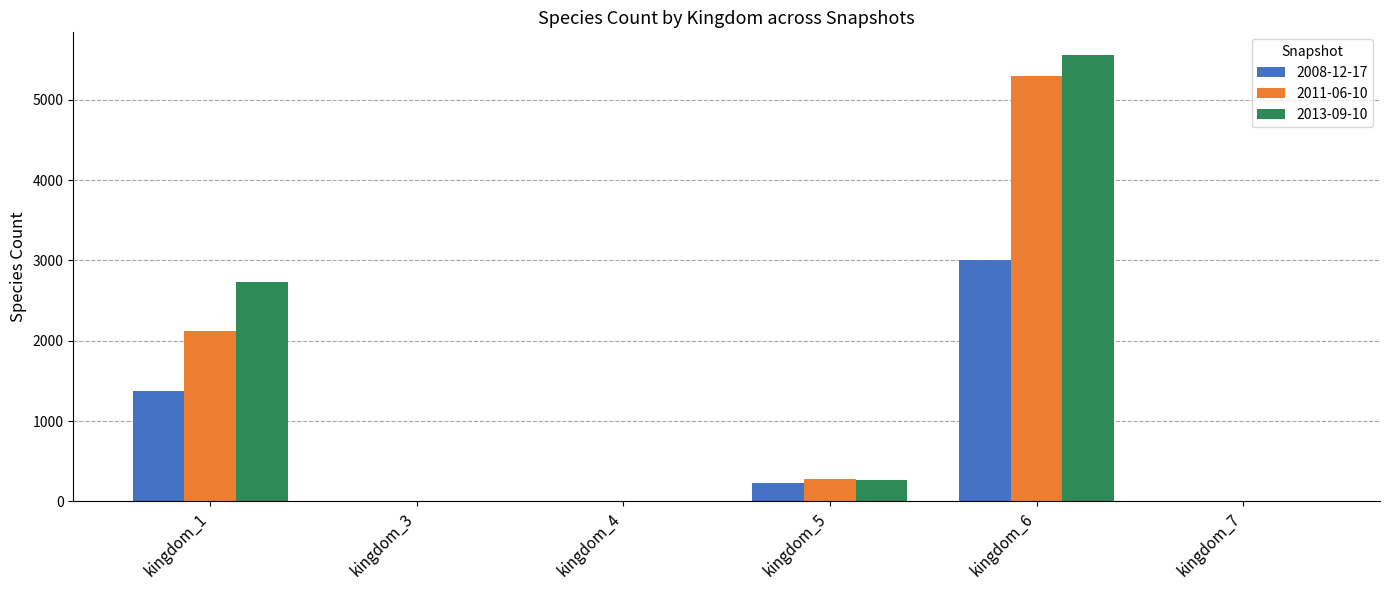

At which category is the sum across all series the highest?

kingdom_6